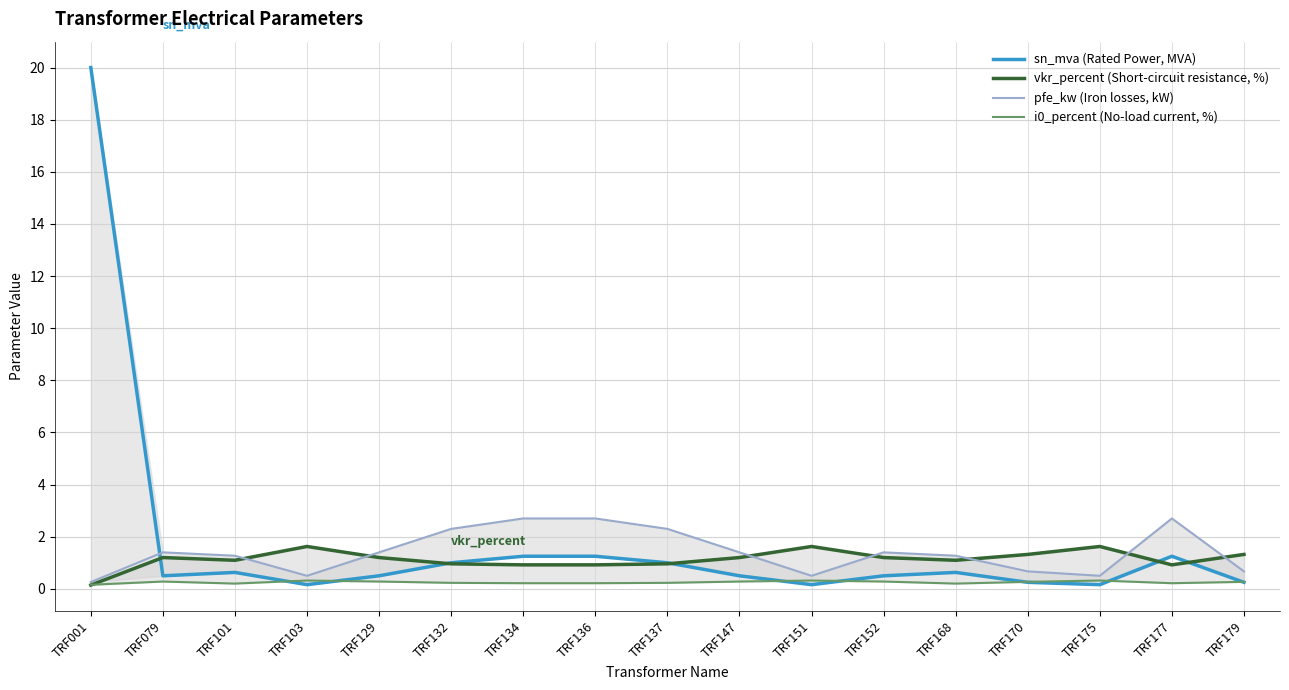

Does the chart have visible grid lines?

Yes